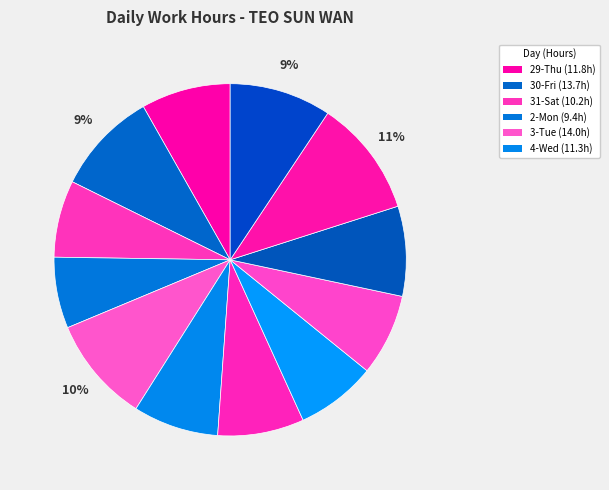

To the nearest percent, what is the difference between the largest and smallest slice percentages?

4%